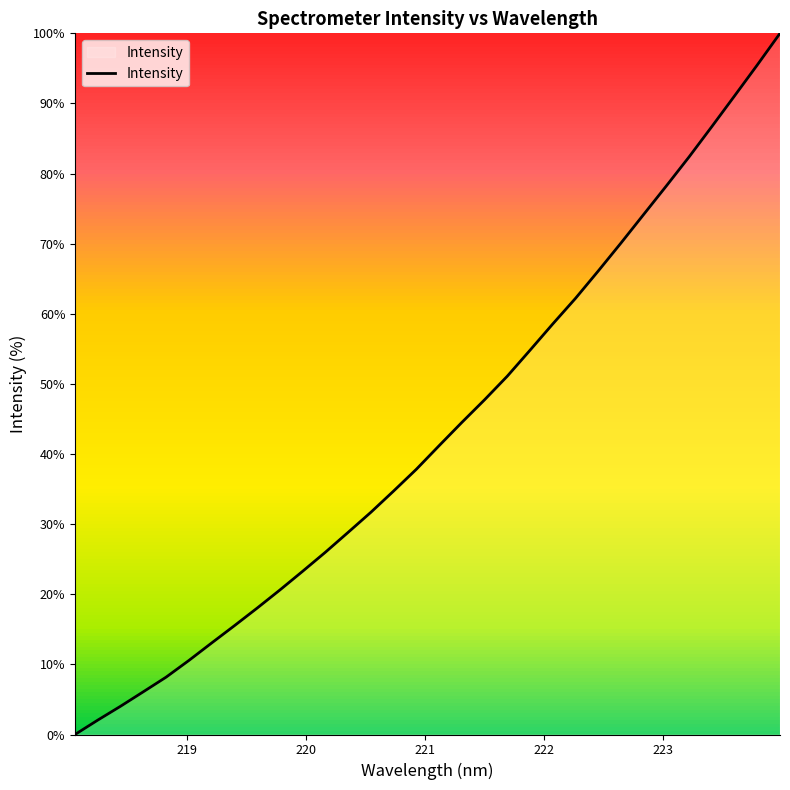

What is the difference between the second highest and second lowest values?

93.4